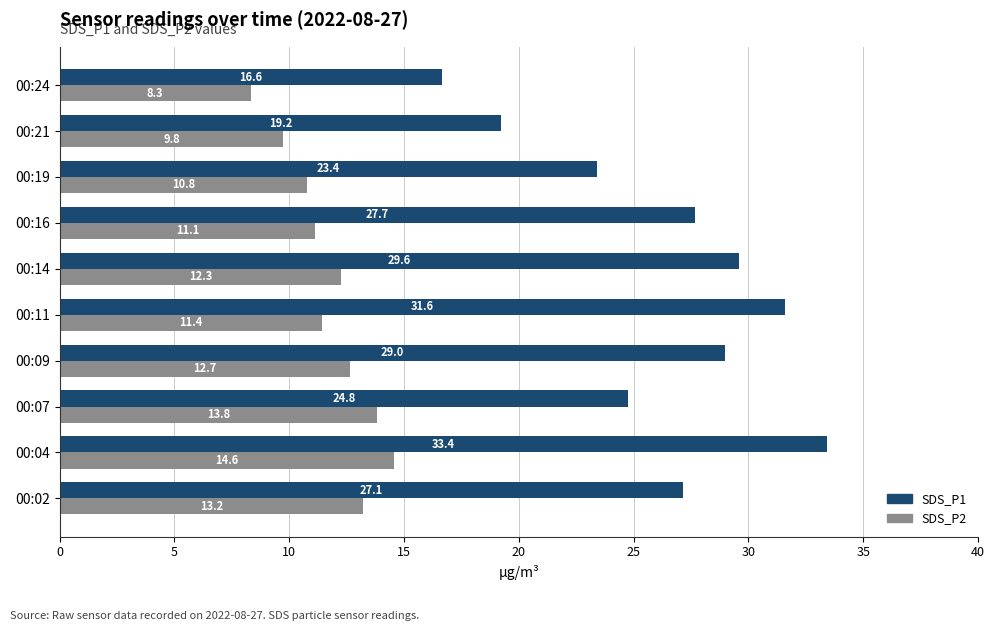

What is the average value of the SDS_P2 series?

11.8